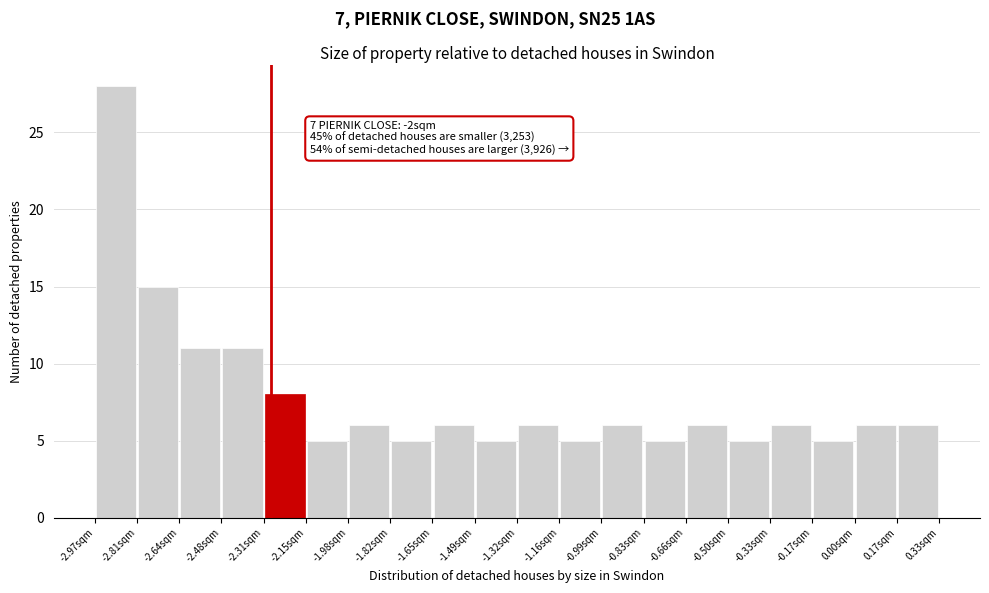

Over which range of the x-axis is the bar tallest?

-2.970 to -2.805